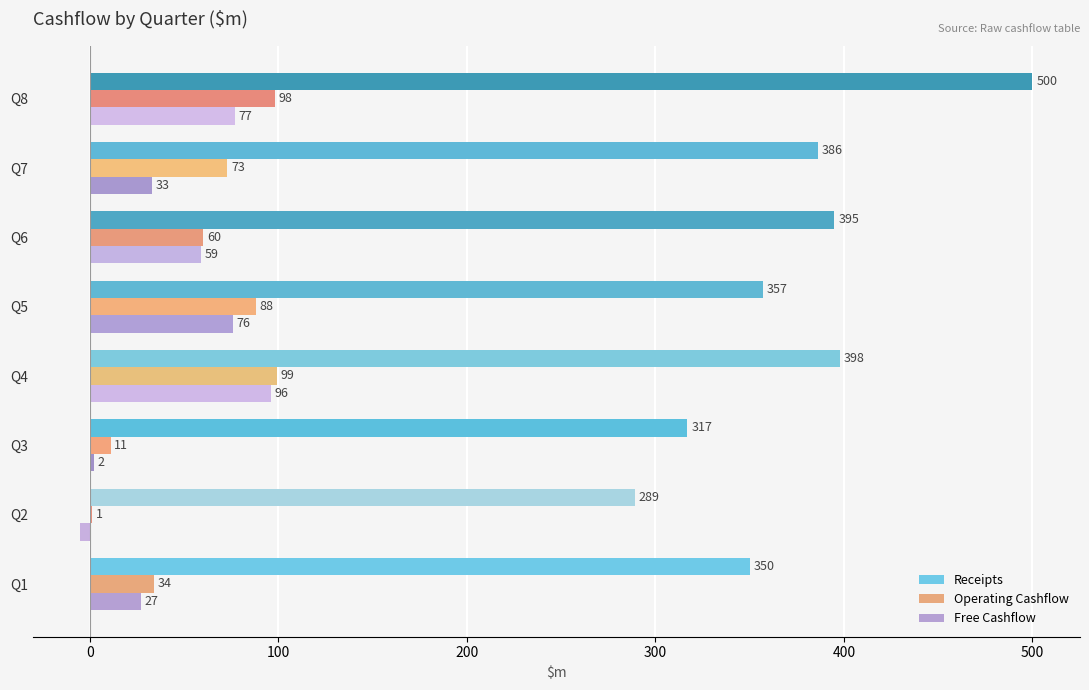

At which category does the chart reach its peak across all series?

Q8